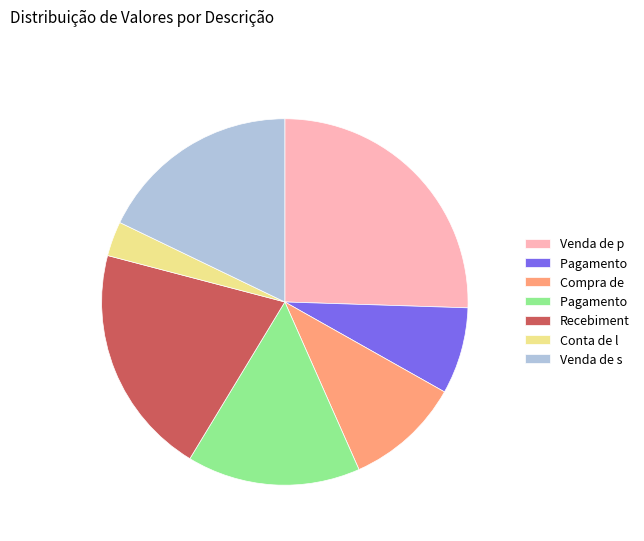

Is there any slice that represents more than half of the pie?

No